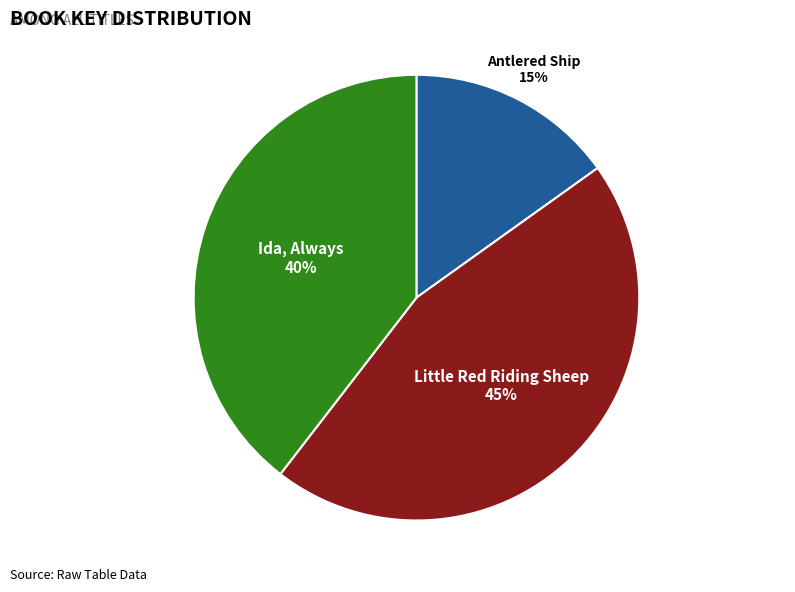

Is there any slice that represents more than half of the pie?

No